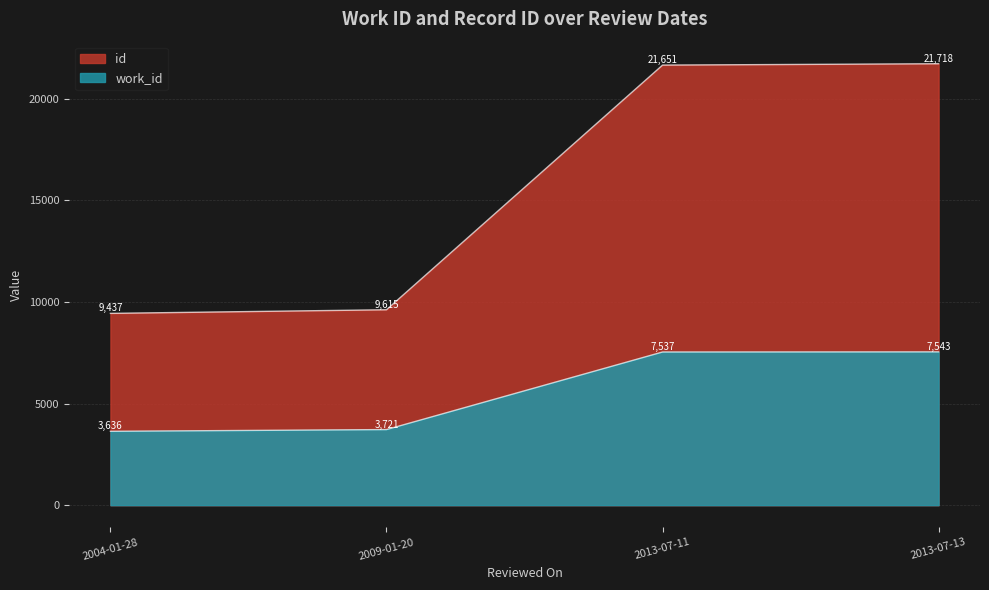

At which category is the sum across all series the highest?

2013-07-13